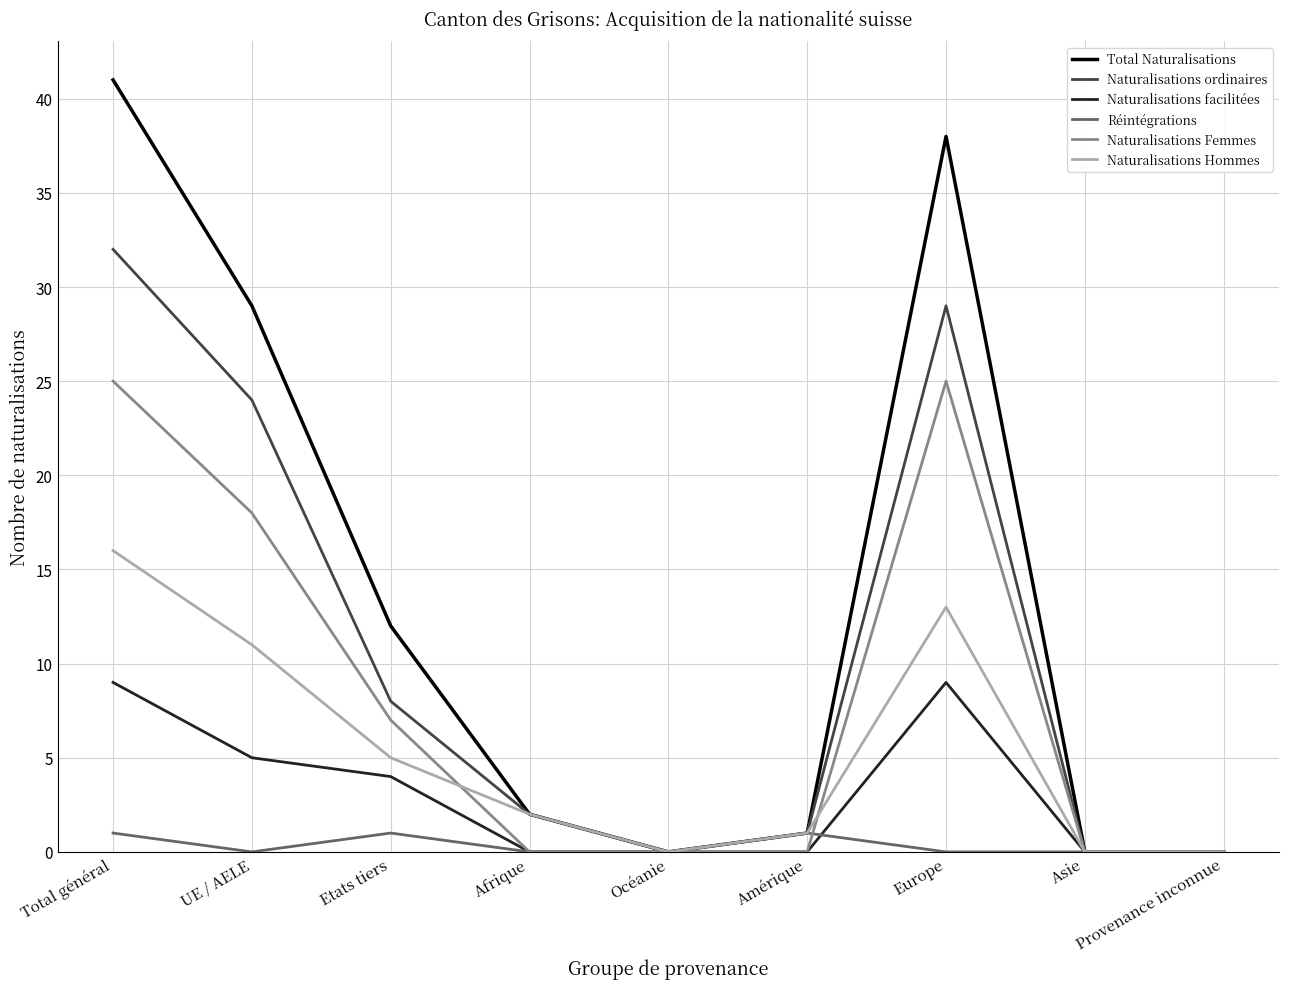

Reading left to right, list all the values displayed in this chart.

Total Naturalisations: Total général=41	UE / AELE=29	Etats tiers=12	Afrique=2	Océanie=0	Amérique=1	Europe=38	Asie=0	Provenance inconnue=0
Naturalisations ordinaires: Total général=32	UE / AELE=24	Etats tiers=8	Afrique=2	Océanie=0	Amérique=1	Europe=29	Asie=0	Provenance inconnue=0
Naturalisations facilitées: Total général=9	UE / AELE=5	Etats tiers=4	Afrique=0	Océanie=0	Amérique=0	Europe=9	Asie=0	Provenance inconnue=0
Réintégrations: Total général=1	UE / AELE=0	Etats tiers=1	Afrique=0	Océanie=0	Amérique=1	Europe=0	Asie=0	Provenance inconnue=0
Naturalisations Femmes: Total général=25	UE / AELE=18	Etats tiers=7	Afrique=0	Océanie=0	Amérique=0	Europe=25	Asie=0	Provenance inconnue=0
Naturalisations Hommes: Total général=16	UE / AELE=11	Etats tiers=5	Afrique=2	Océanie=0	Amérique=1	Europe=13	Asie=0	Provenance inconnue=0